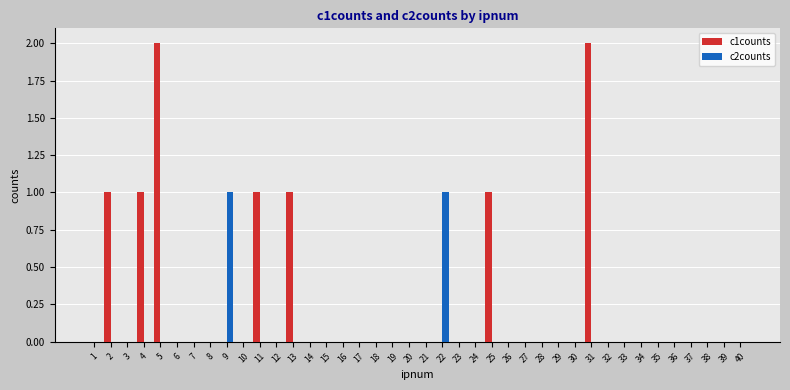

Which series has the largest total across all categories?

c1counts